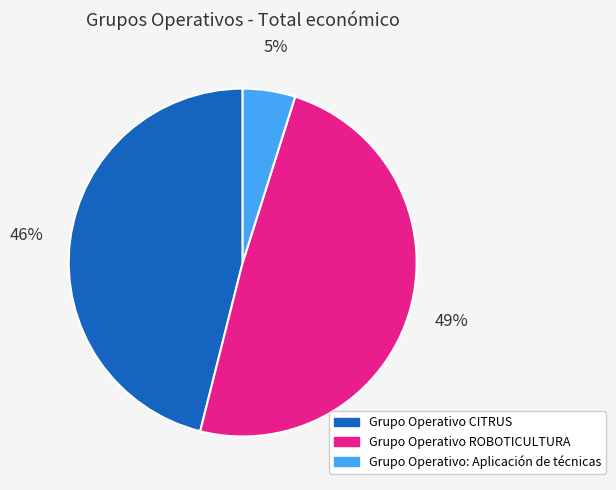

To the nearest percent, what portion does Grupo Operativo CITRUS represent?

46%